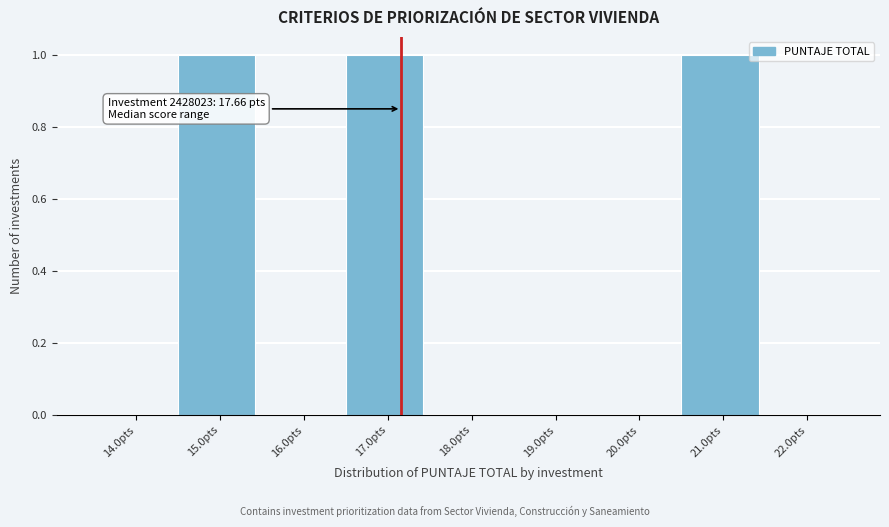

Reading left to right, what are all the values shown in this chart?

14.0pts=0	15.0pts=1	16.0pts=0	17.0pts=1	18.0pts=0	19.0pts=0	20.0pts=0	21.0pts=1	22.0pts=0